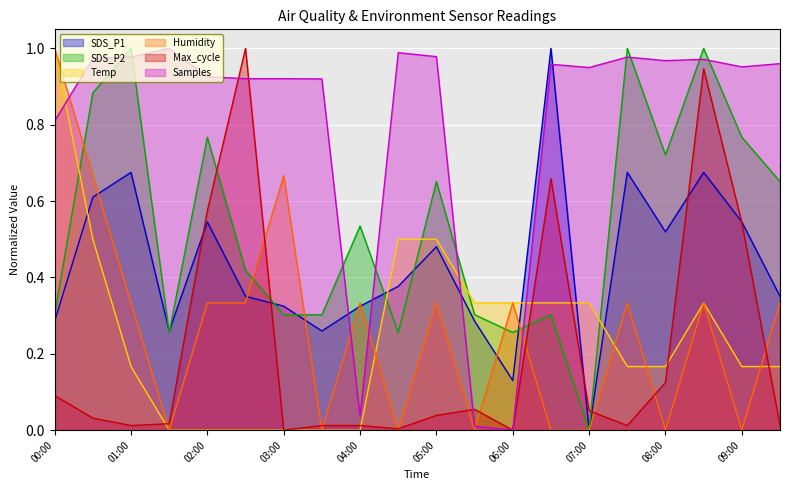

How many values in the Humidity series exceed 0?

12